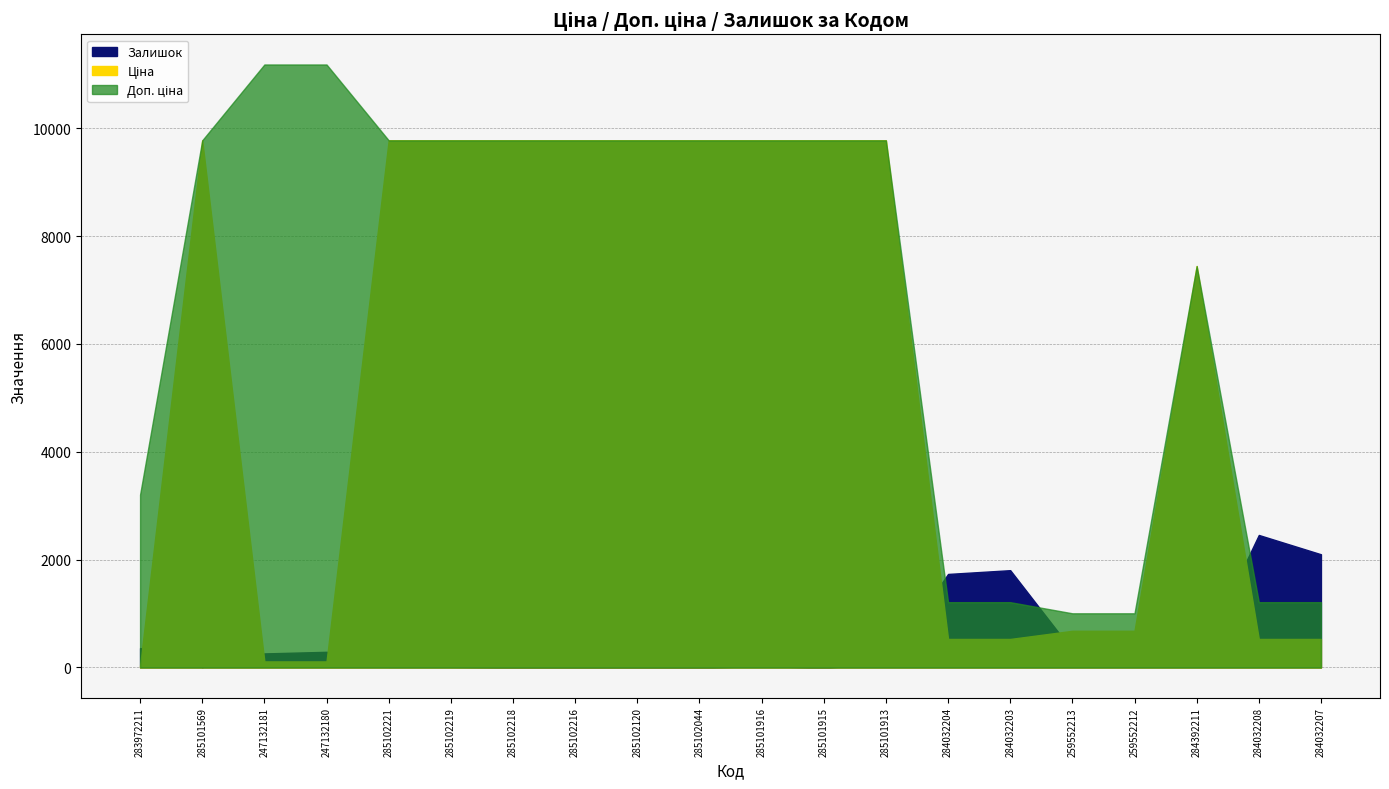

At which category is the sum across all series the highest?

285101913